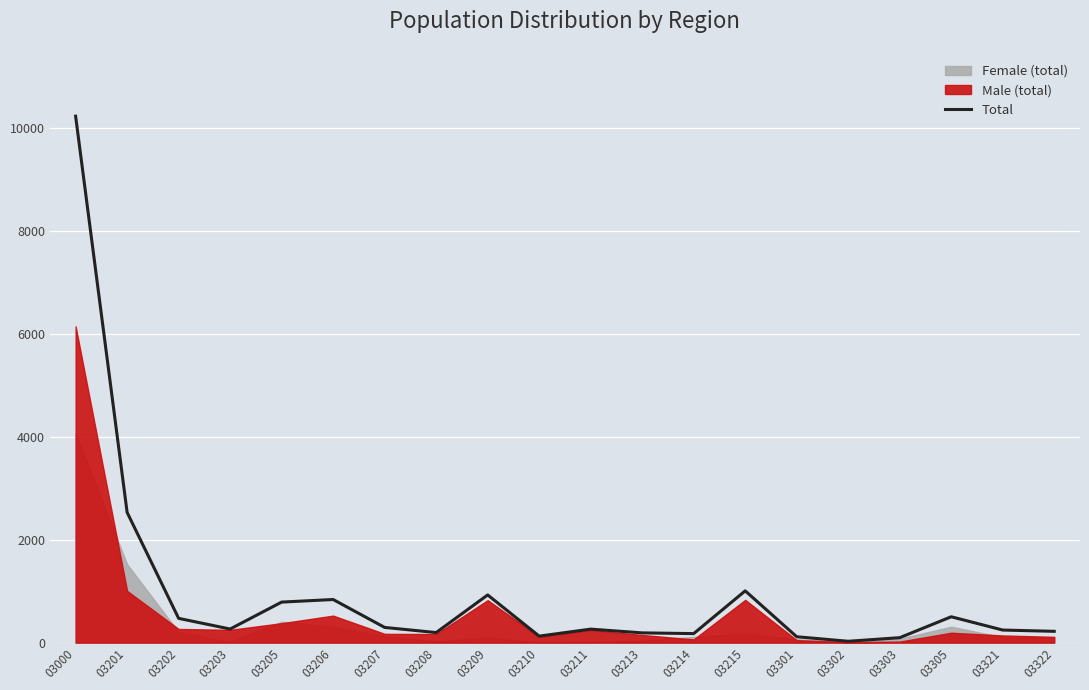

Approximately how many times larger is the value at 03210 compared to 03214?

0.7